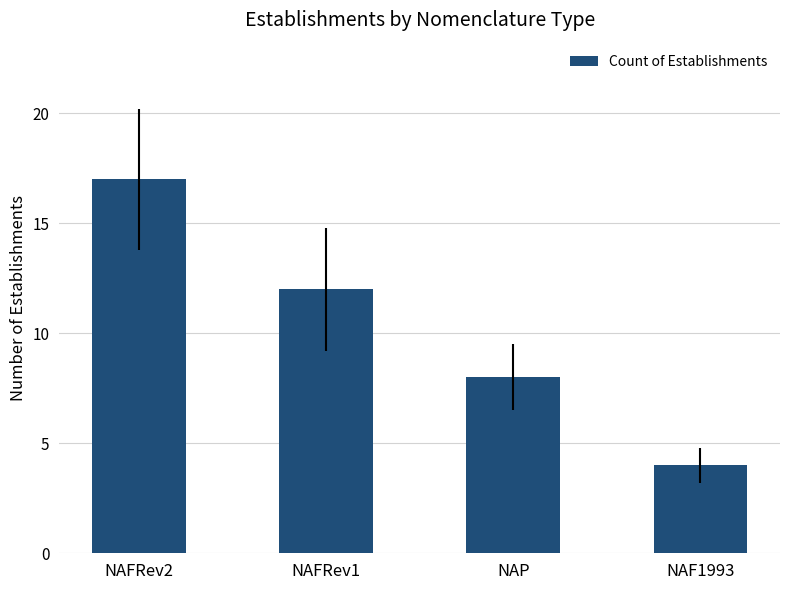

What is the value of the 1st bar from the left?

17